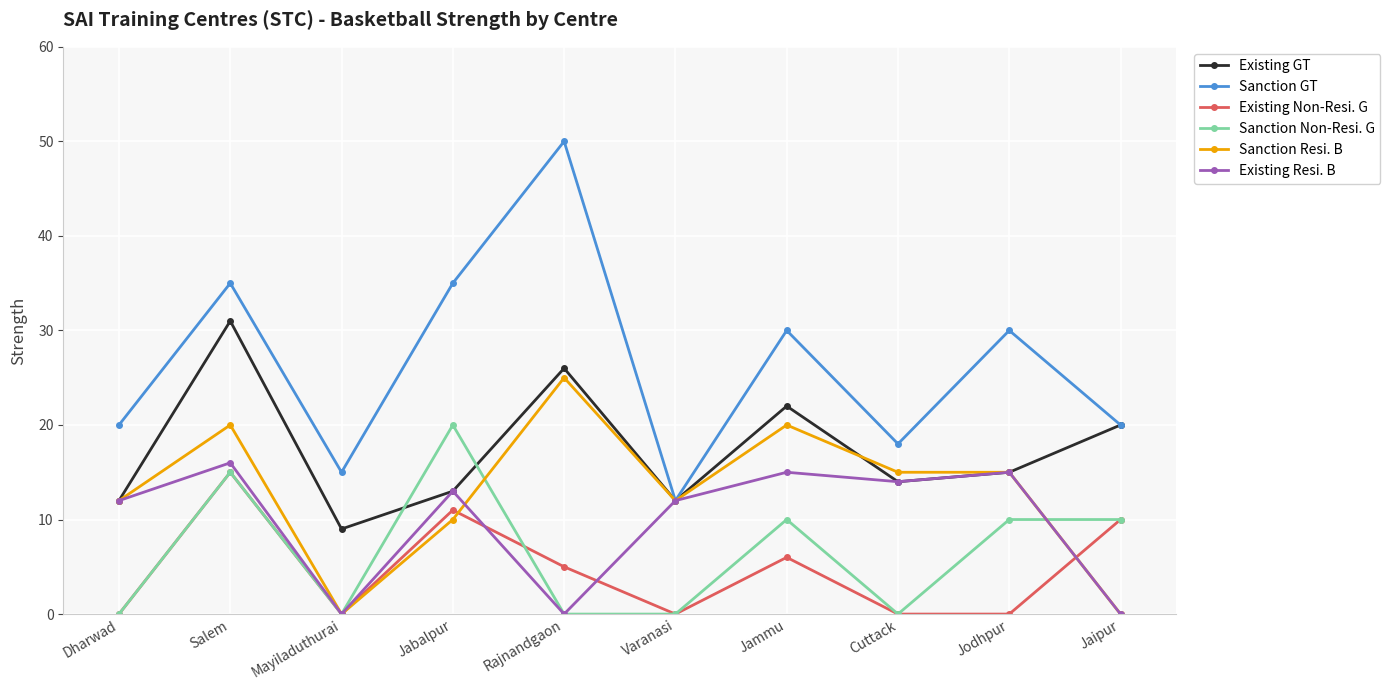

What is the value of the Existing Non-Resi. G point at the 5th from the left?

5